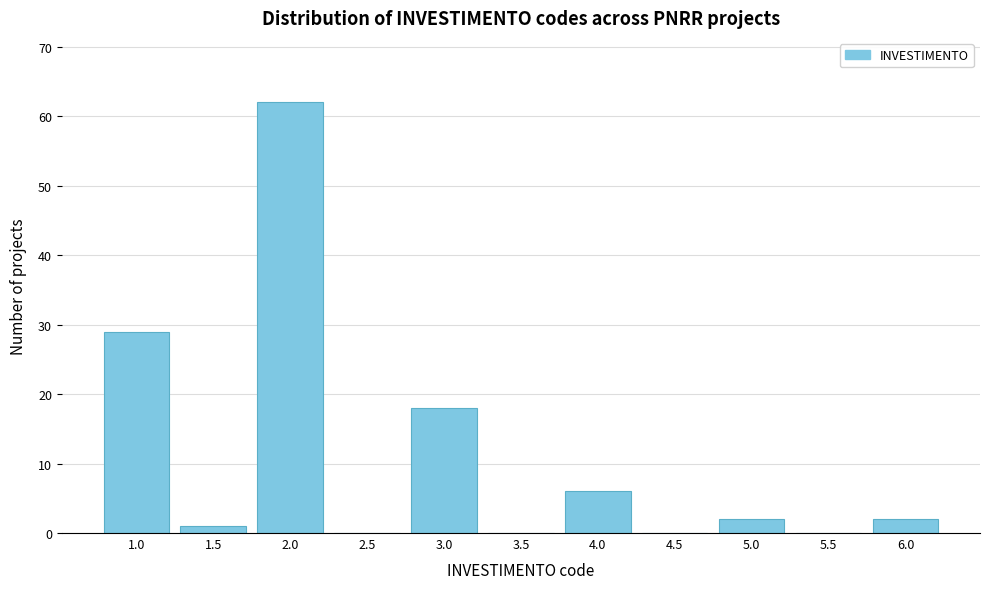

Which category has the highest value across all series?

2.0